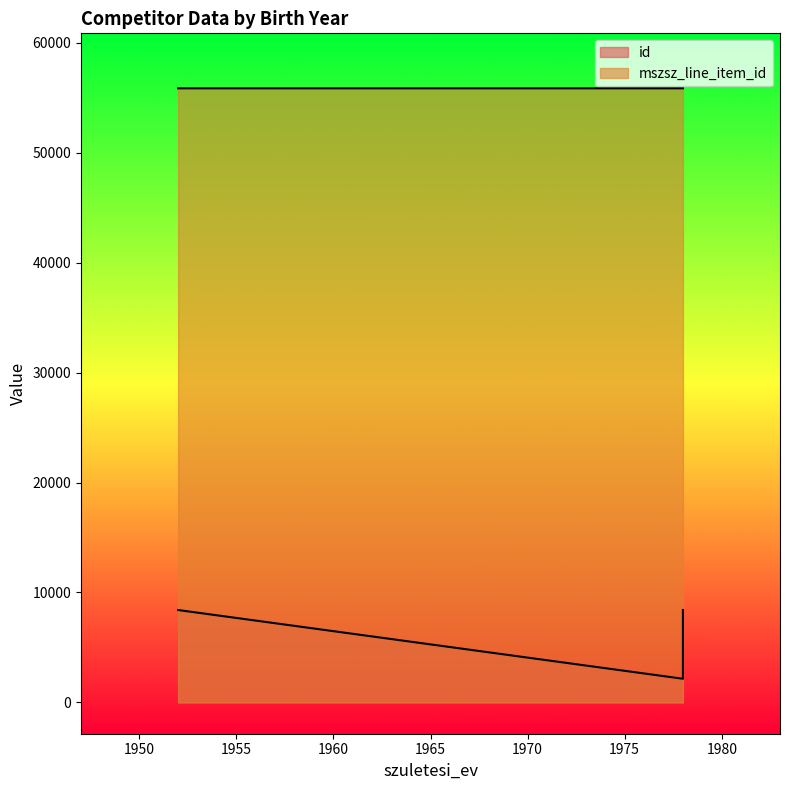

What is the maximum value shown in the chart?

55859